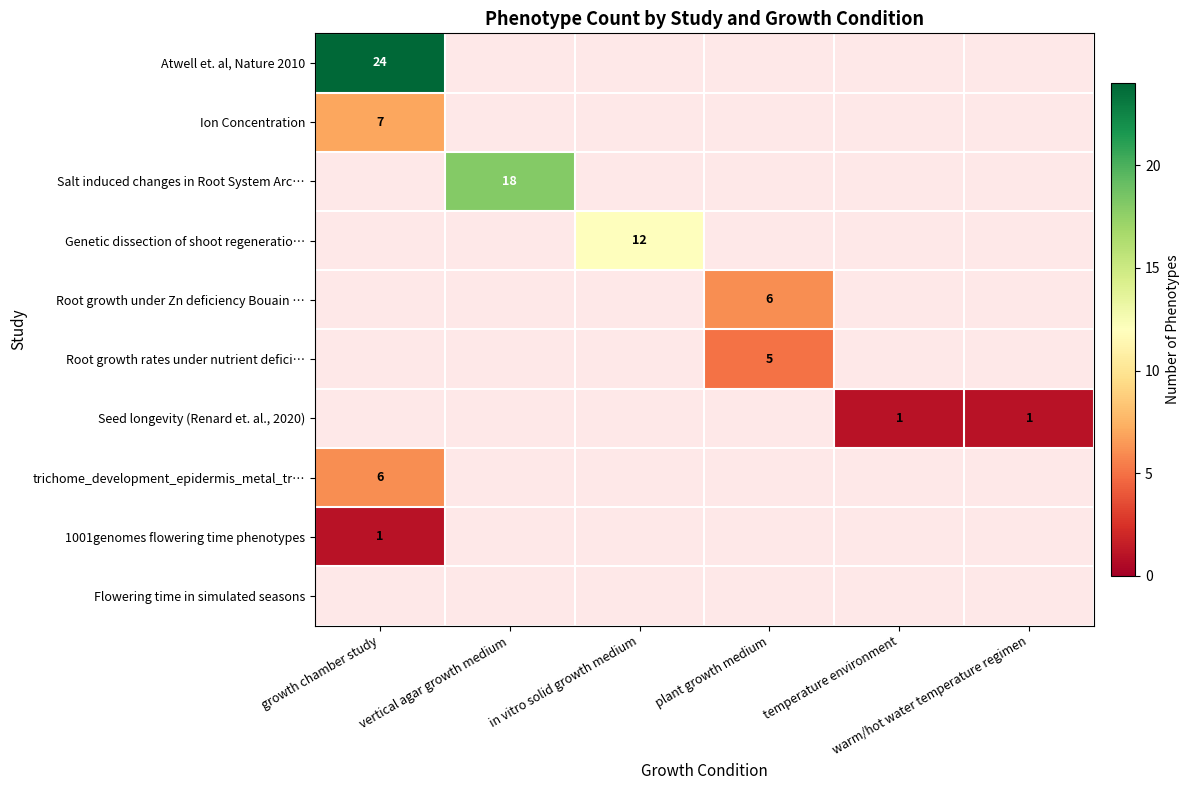

Is the value of Atwell et. al, Nature 2010 at vertical agar growth medium greater than the value of Root growth under Zn deficiency Bouain … at in vitro solid growth medium?

No